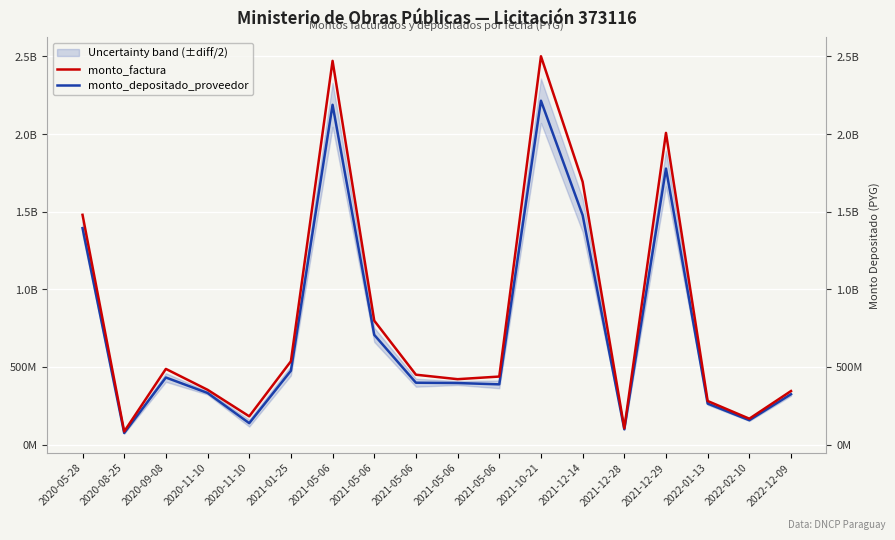

Reading left to right, extract all data points from this chart.

monto_factura: 2020-05-28=1480072383	2020-08-25=84065058	2020-09-08=487322701	2020-11-10=352920773	2020-11-10=181934942	2021-01-25=536560216	2021-05-06=2471747611	2021-05-06=798009788	2021-05-06=449991931	2021-05-06=421176158	2021-05-06=438110730	2021-10-21=2501440644	2021-12-14=1692925946	2021-12-28=104546447	2021-12-29=2007802143	2022-01-13=280598981	2022-02-10=166652663	2022-12-09=344844716
monto_depositado_proveedor: 2020-05-28=1394120544	2020-08-25=74512891	2020-09-08=431949060	2020-11-10=332425701	2020-11-10=137863312	2021-01-25=475591801	2021-05-06=2188707543	2021-05-06=706629607	2021-05-06=398463310	2021-05-06=396345910	2021-05-06=387942627	2021-10-21=2215000424	2021-12-14=1477671856	2021-12-28=98382958	2021-12-29=1777888517	2022-01-13=264056397	2022-02-10=156827730	2022-12-09=324514553